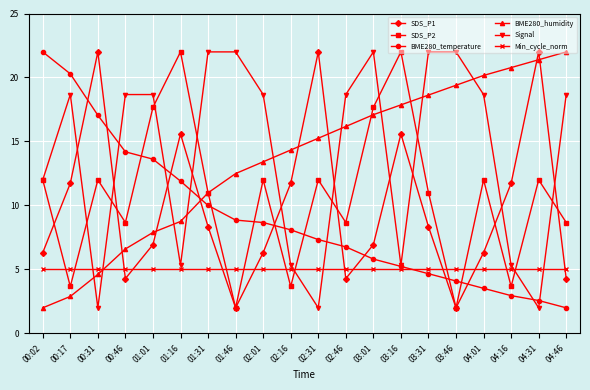

Which series has the largest total across all categories?

Signal